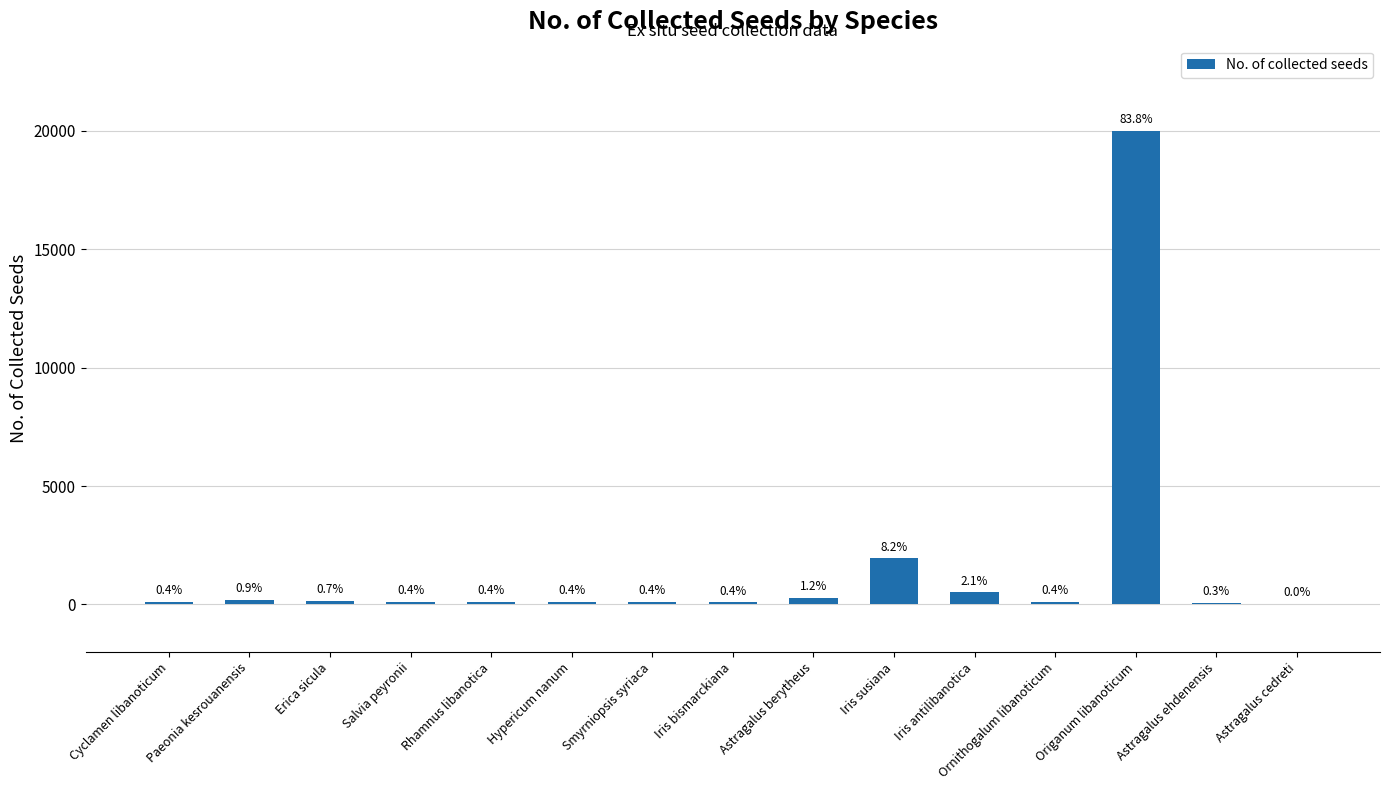

Which has a higher value, Astragalus berytheus or Hypericum nanum?

Astragalus berytheus